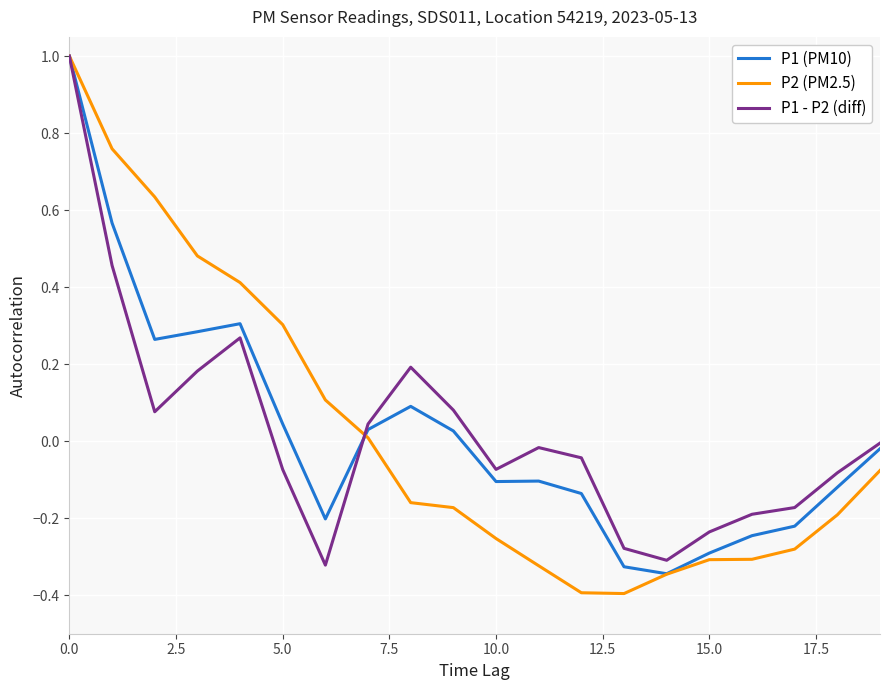

Which series has the widest spread of values?

P2 (PM2.5)